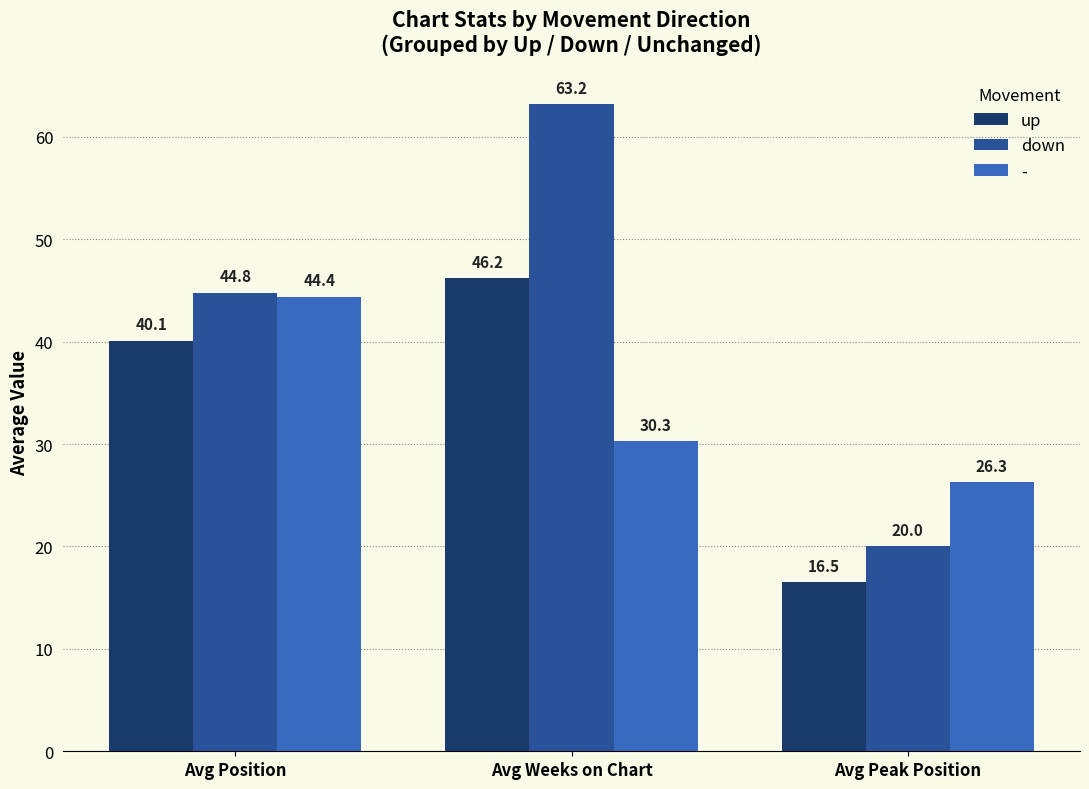

Is the value of up at Avg Peak Position greater than the value of down at Avg Position?

No